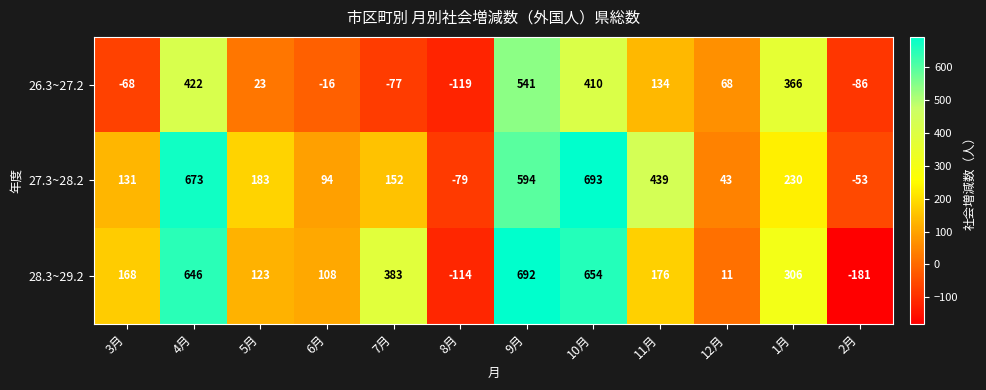

What is the average value of the 26.3~27.2 series?

133